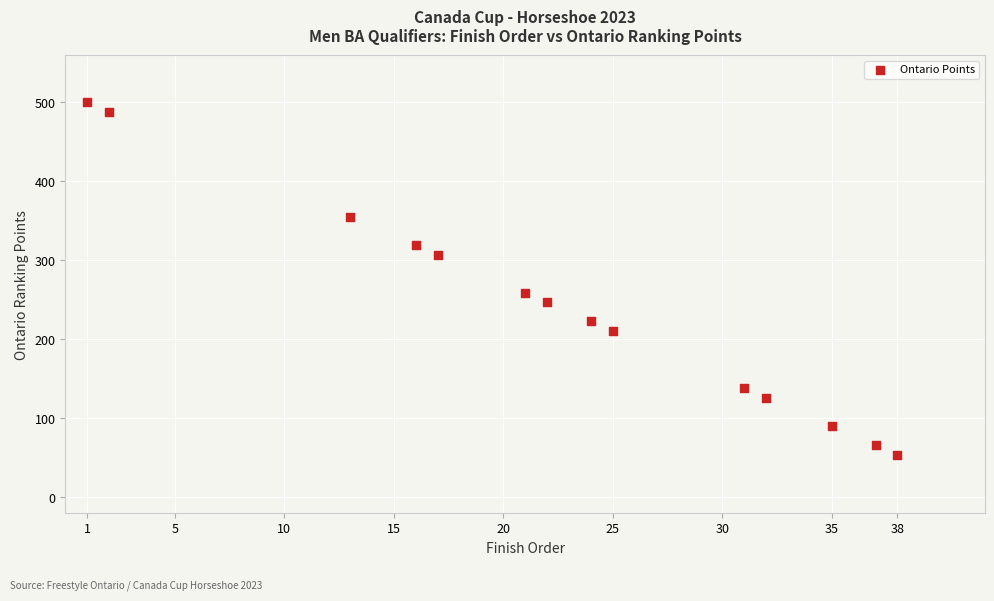

What Y value in the scatter plot is closest to 277?

259